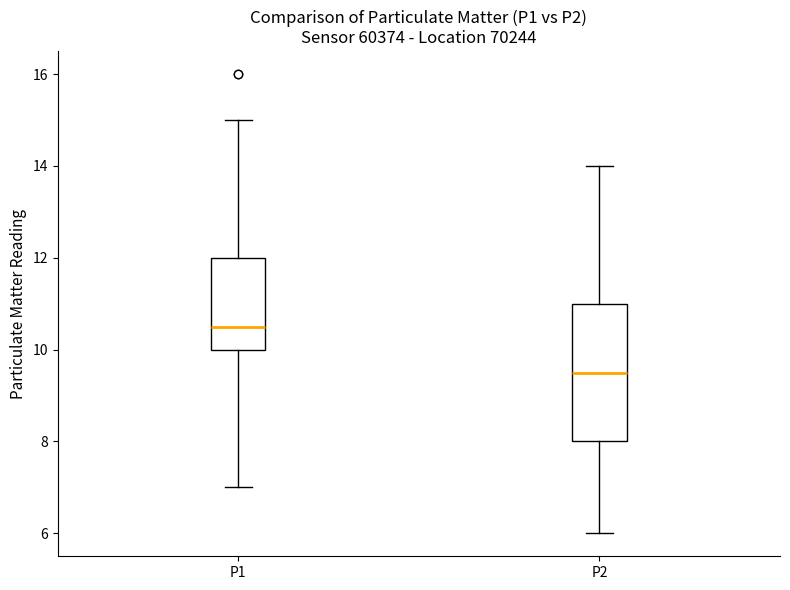

Where does the median line of the box for P1 sit on the y-axis? The values are not printed on the chart, so give them approximately, as read against the axis.

10.6